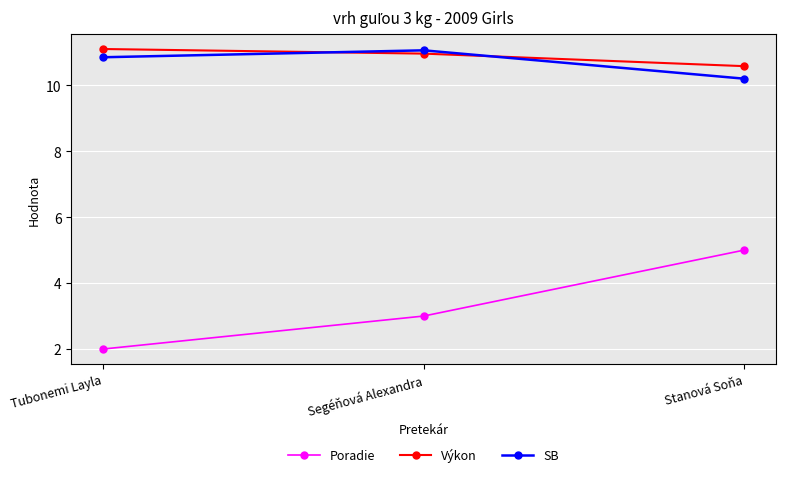

What is the approximate value of SB at Segéňová Alexandra?

11.1